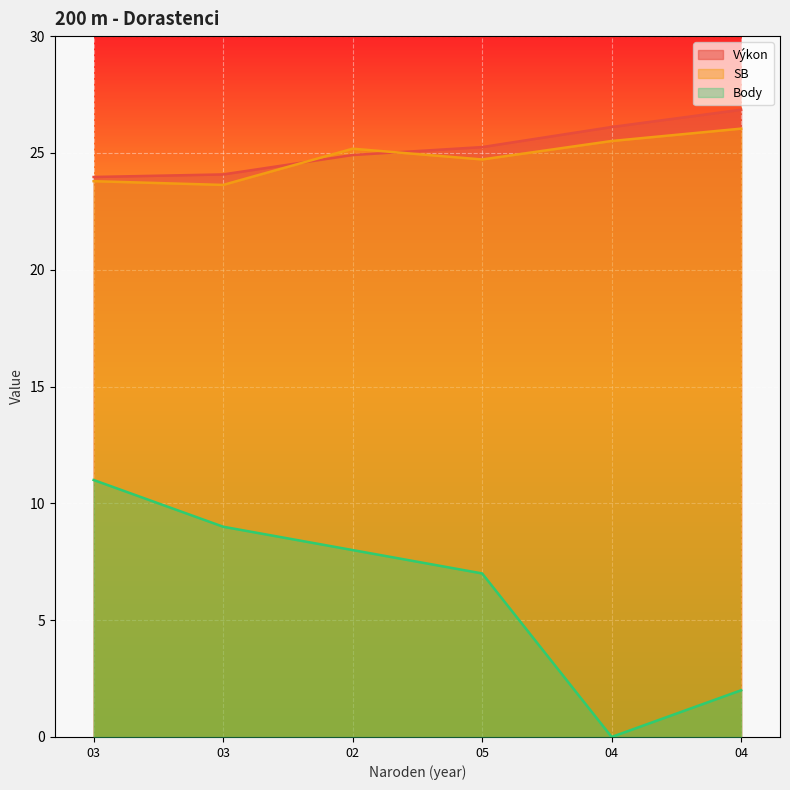

Reading left to right, list all the values displayed in this chart.

Výkon: 24.0	24.1	24.9	25.2	26.1	26.9
SB: 23.8	23.6	25.2	24.7	25.5	26.0
Body: 11.0	9.0	8.0	7.0	0.0	2.0